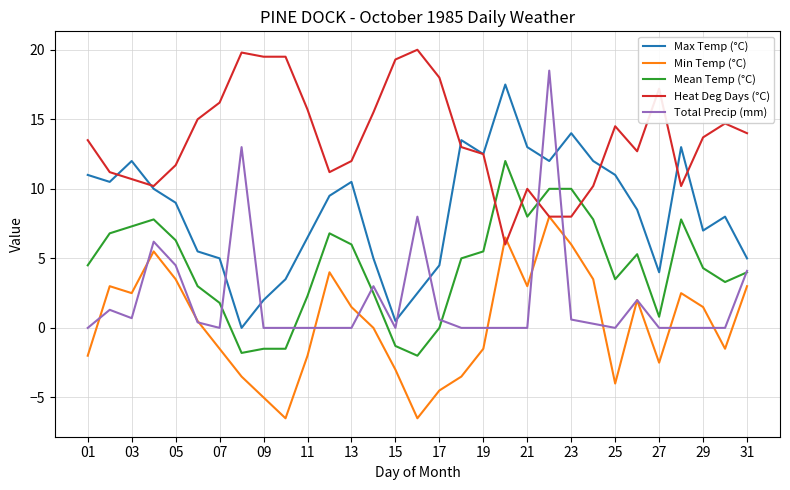

What is the lowest value of the Mean Temp (°C) series?

-2.0